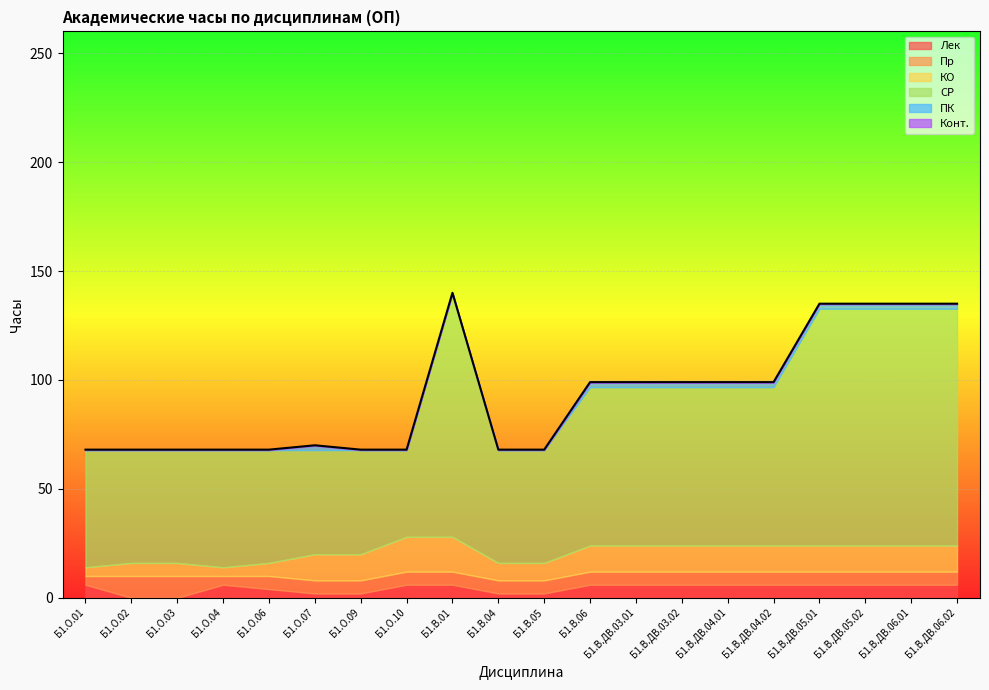

Where is the first local maximum for ПК?

Б1.О.07